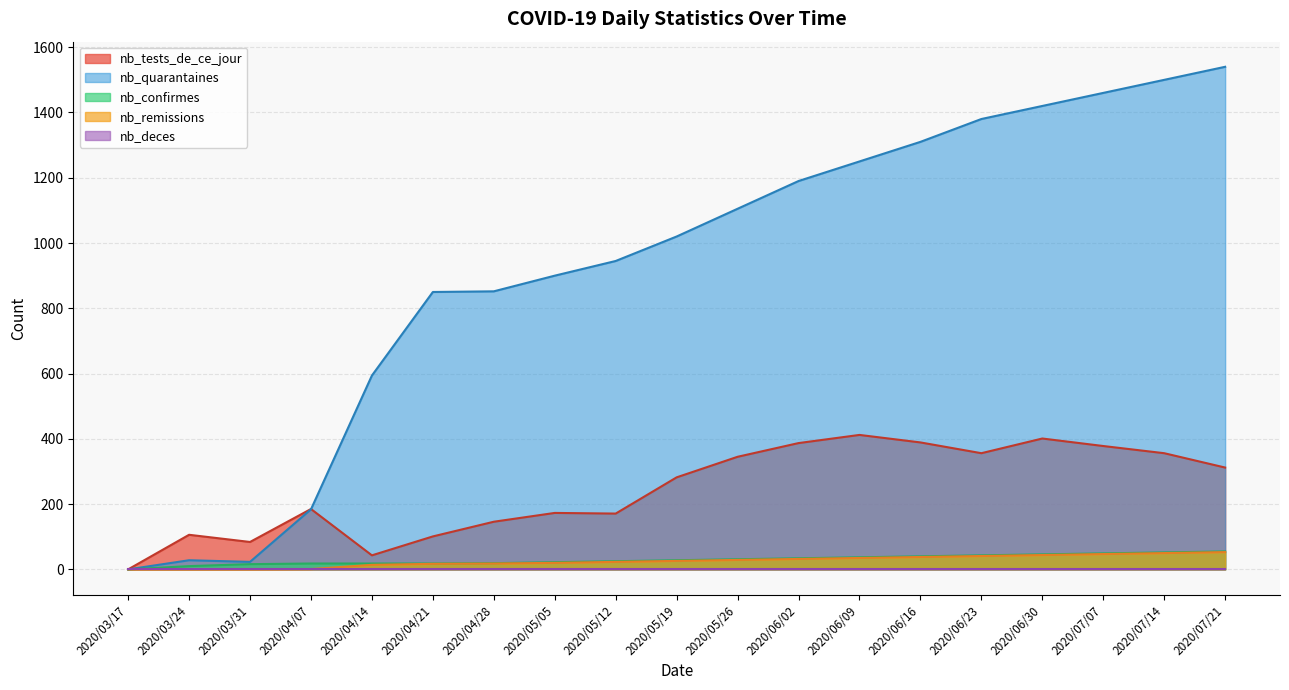

What is the difference between the maximum and second lowest values in the nb_confirmes series?

45